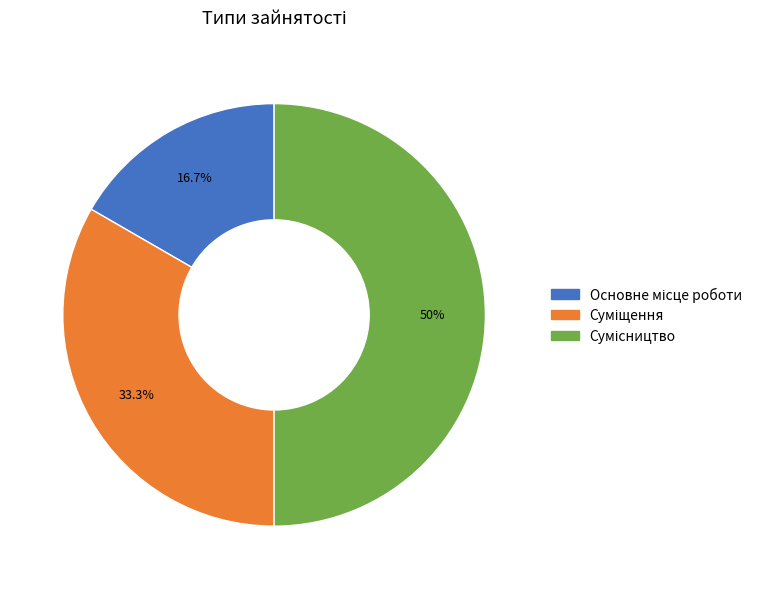

Is there a majority slice in this chart?

No